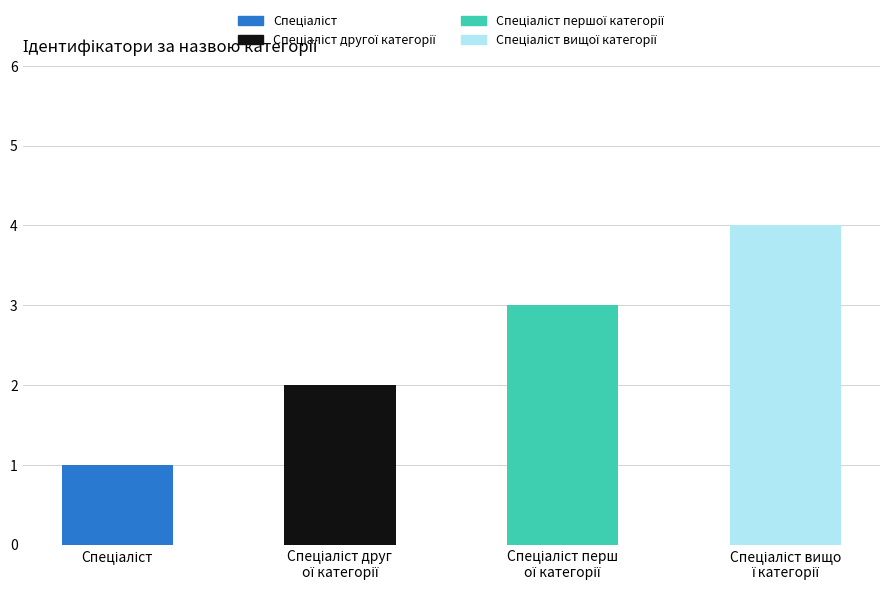

How many bars are there in total?

4